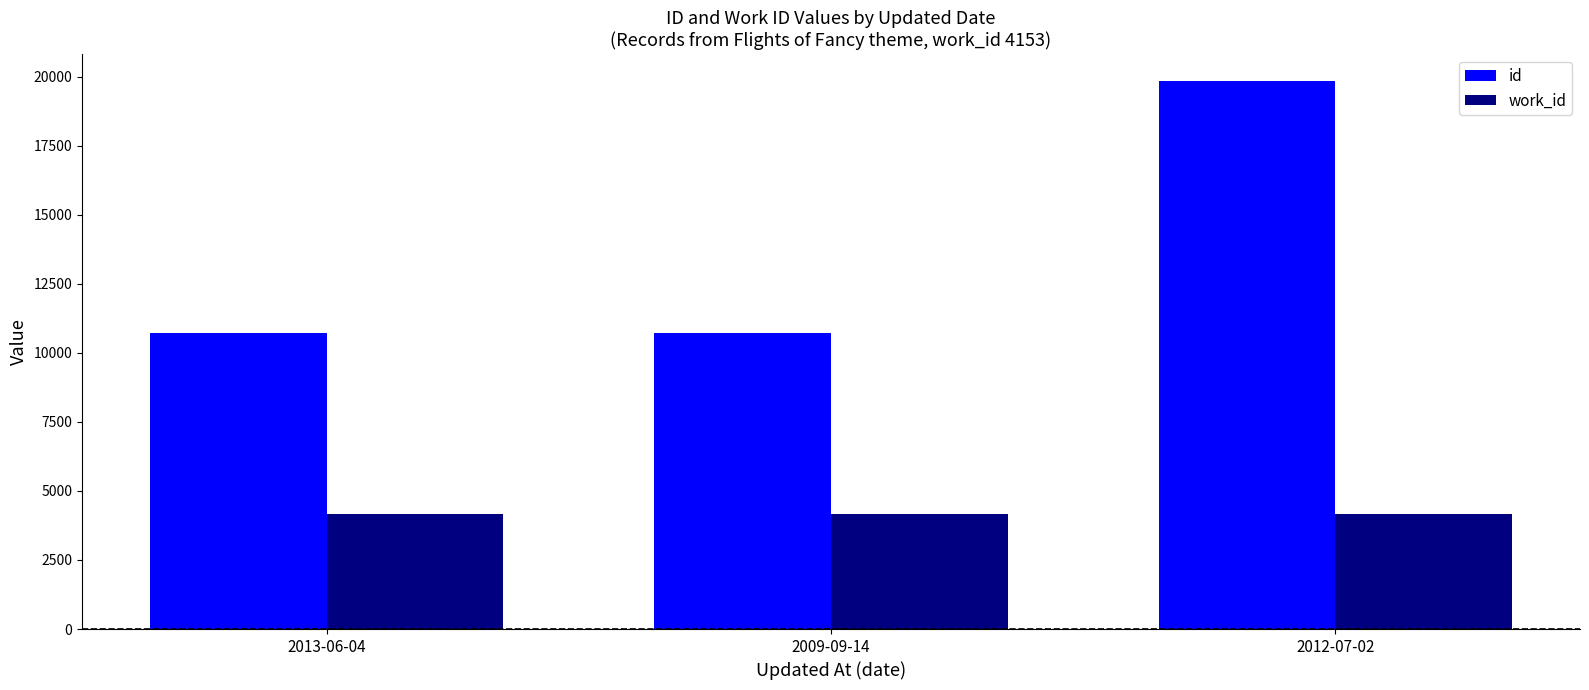

Which series changed the most between 2009-09-14 and 2012-07-02?

id